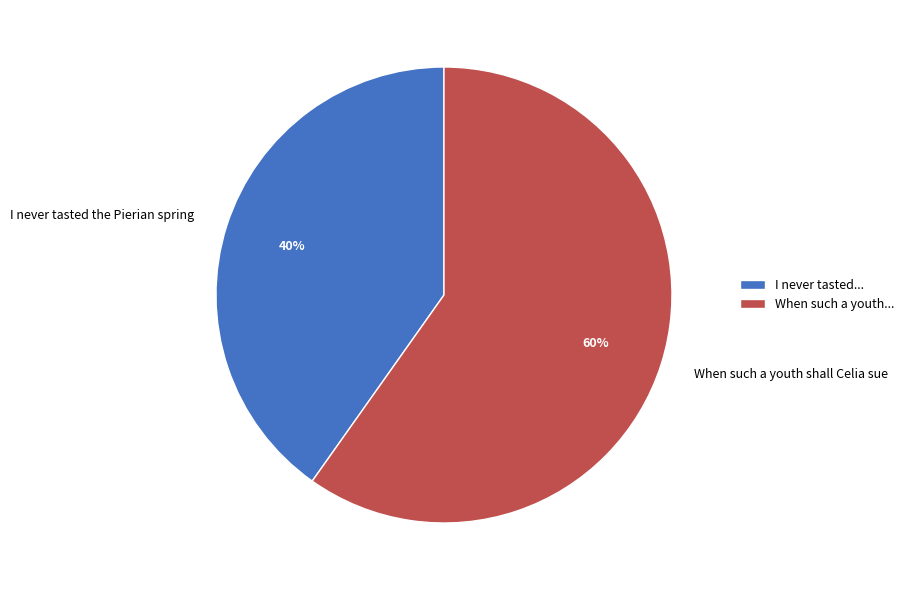

Combined, do When such a youth shall Celia sue and I never tasted the Pierian spring account for over 50%?

Yes